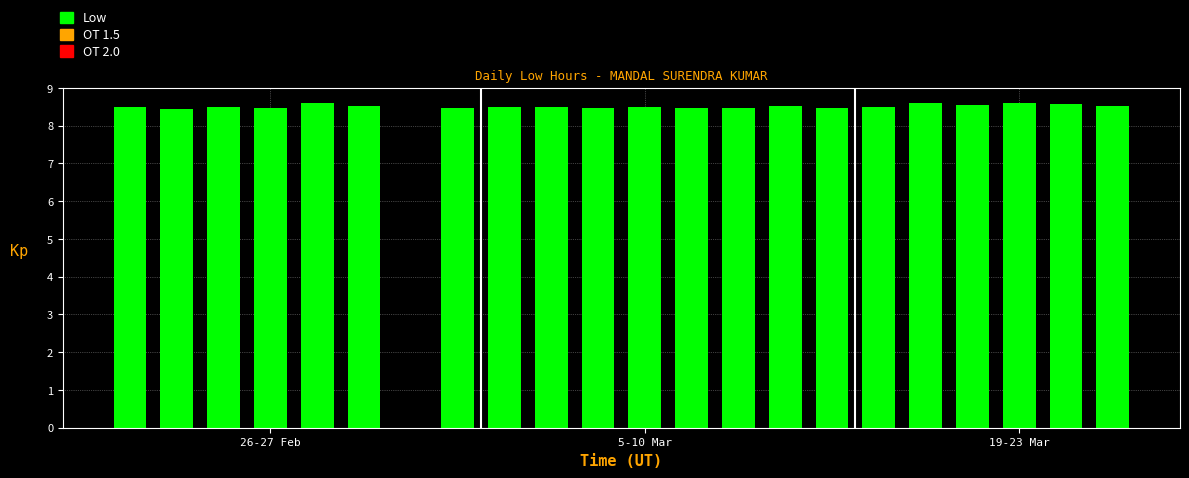

What is the sum of all values?

178.8